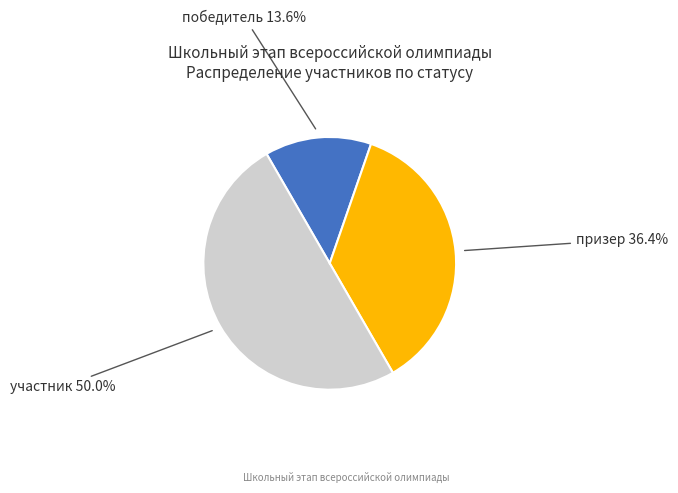

How many slices are in this pie chart?

3